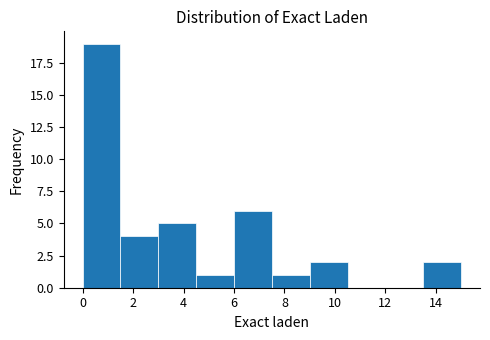

Which range on the x-axis has the tallest bar?

0.0 to 1.5